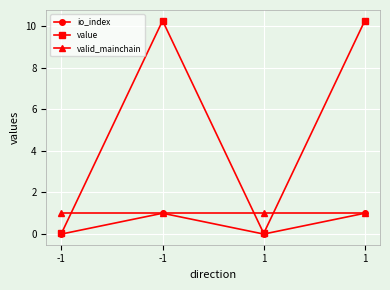

What is the total value across all series at 1?

1.0